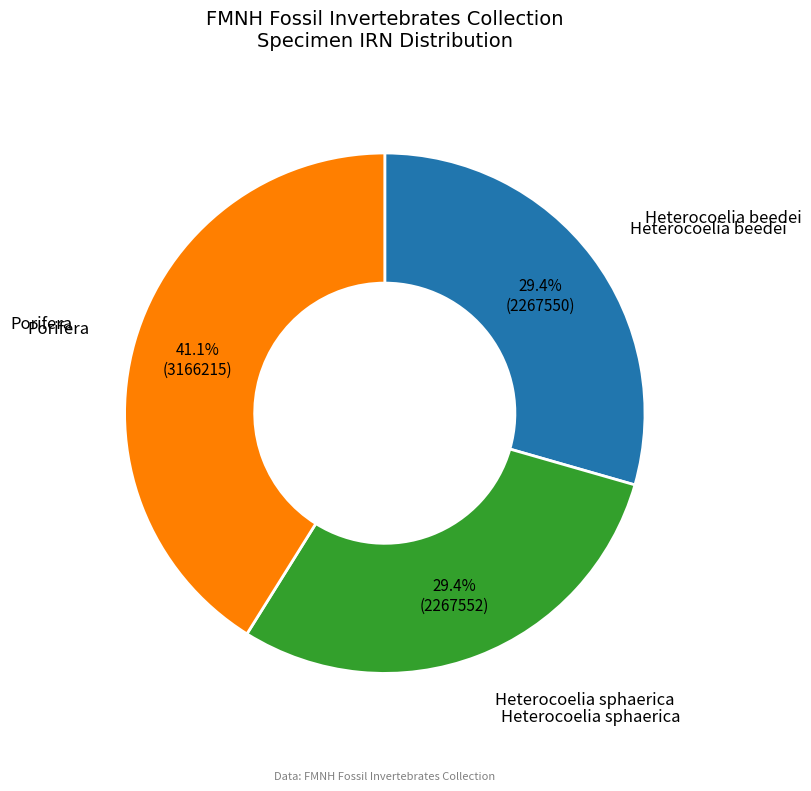

Does any single category account for the majority?

No